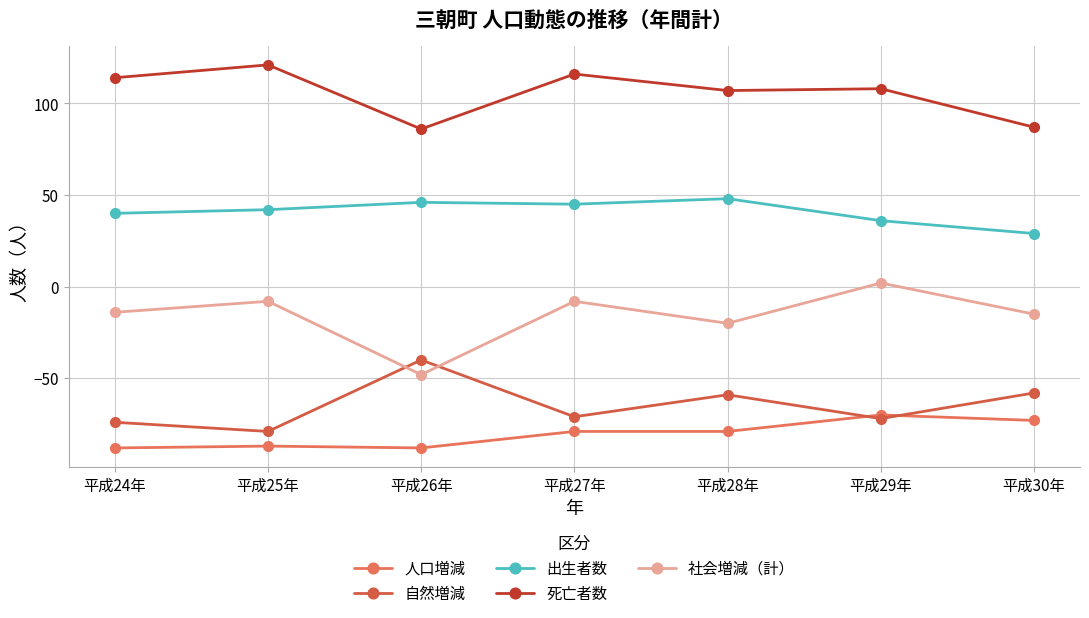

List the series in order of their peak value, lowest first.

人口増減, 自然増減, 社会増減（計）, 出生者数, 死亡者数